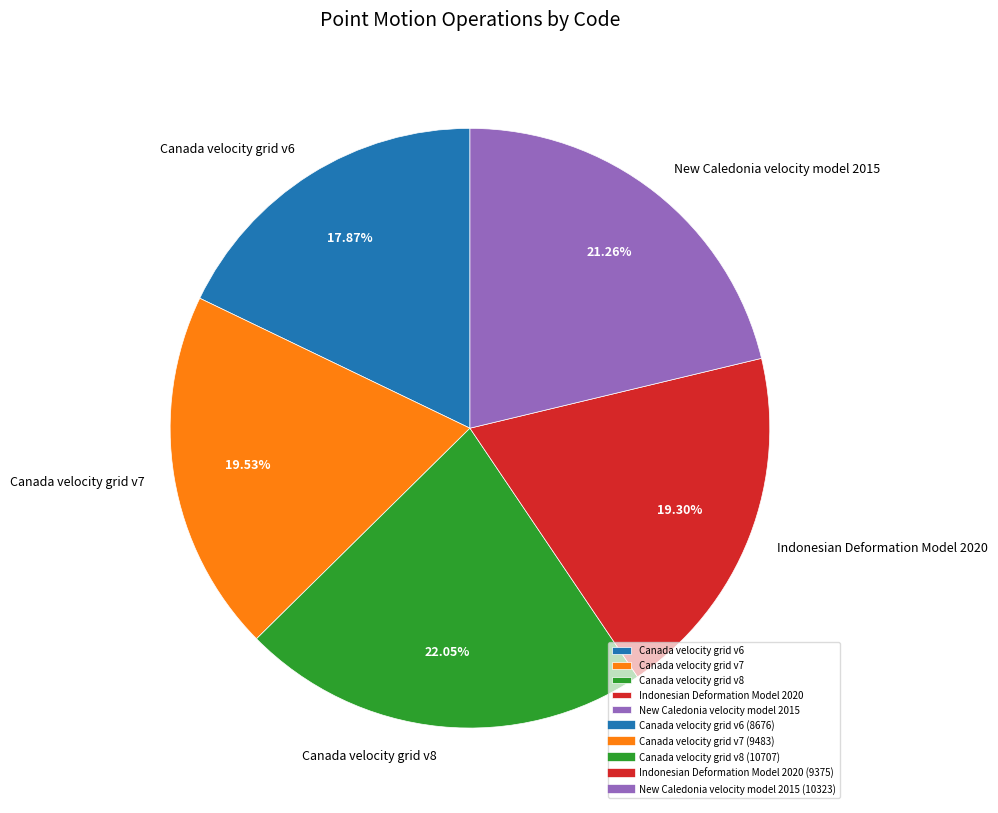

To the nearest percent, what portion does Canada velocity grid v8 represent?

22%